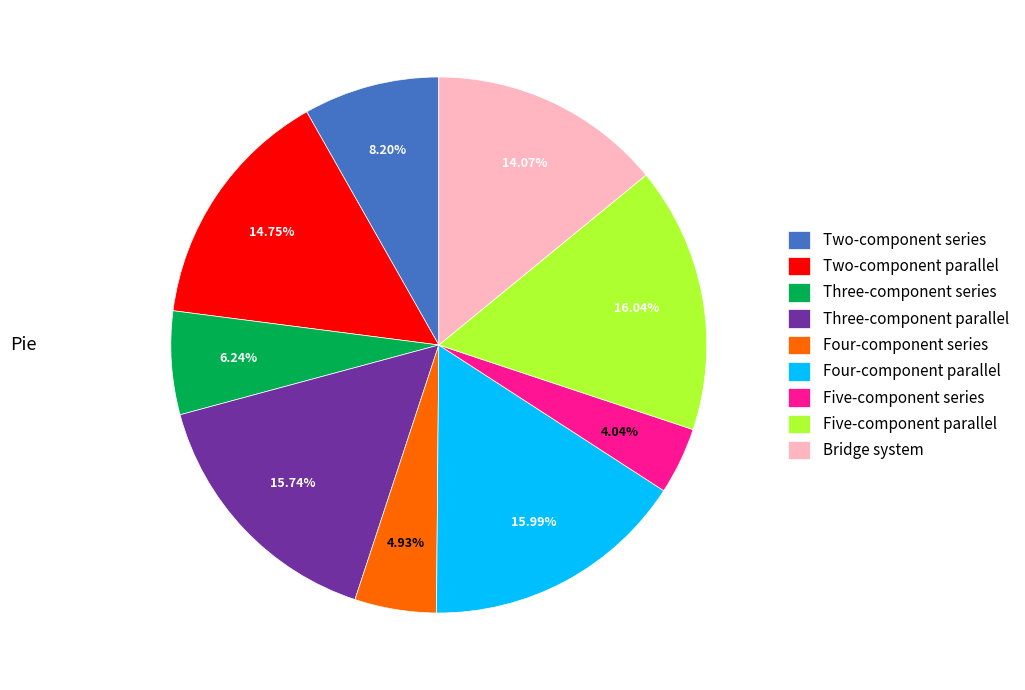

Between Four-component parallel and Bridge system, which is larger?

Four-component parallel